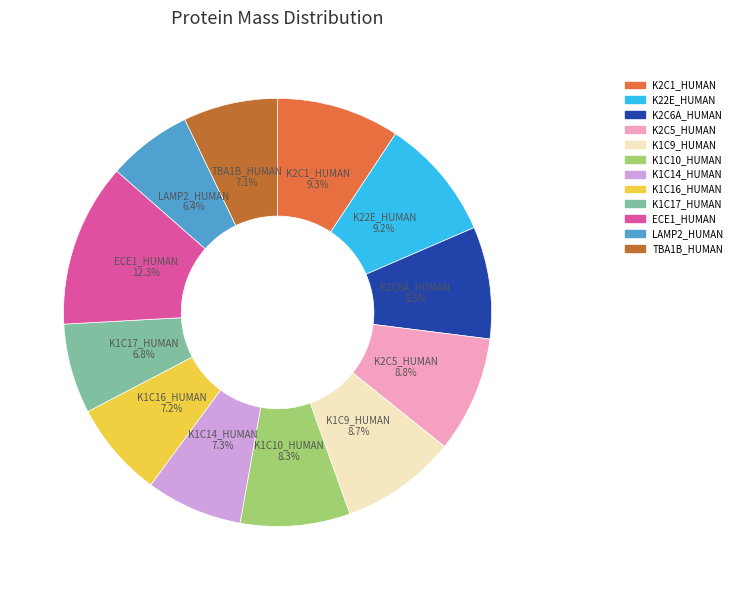

To the nearest percent, what is the average slice percentage?

8%